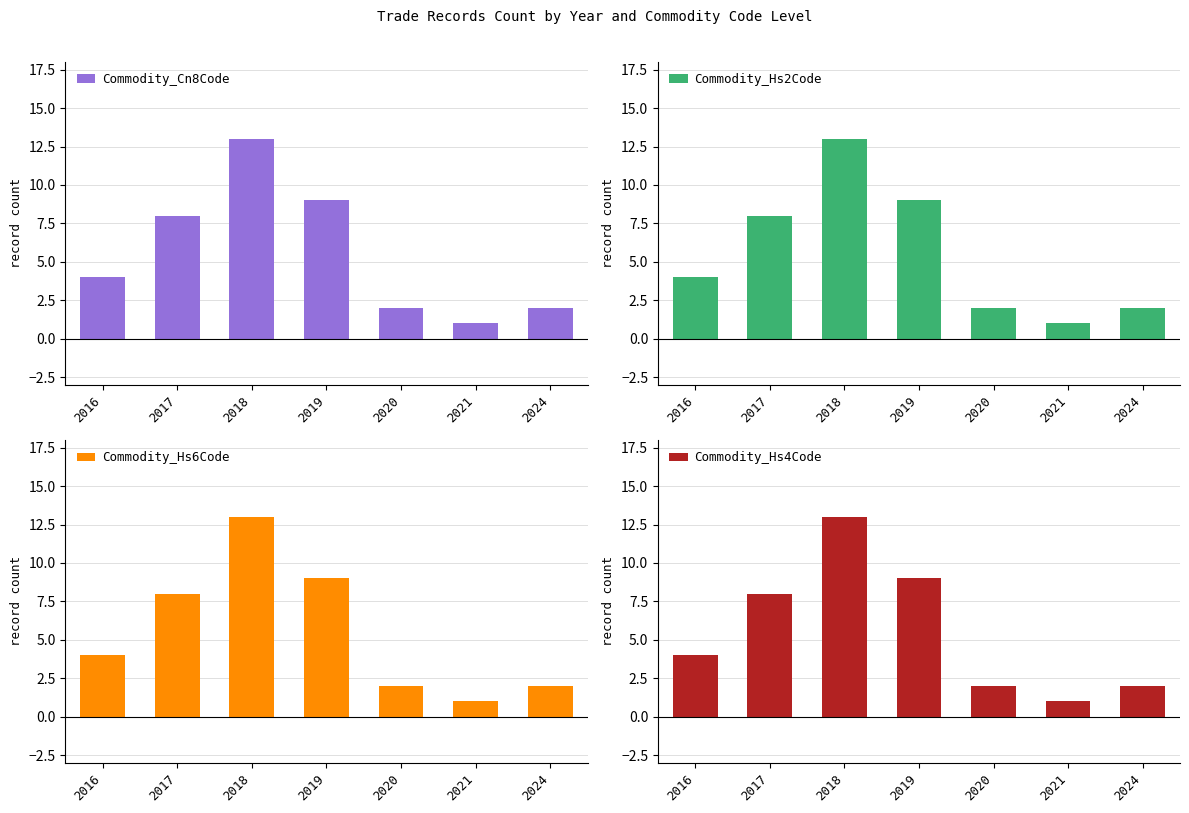

The value of Commodity_Hs6Code at 2021 is 0. True or false?

False